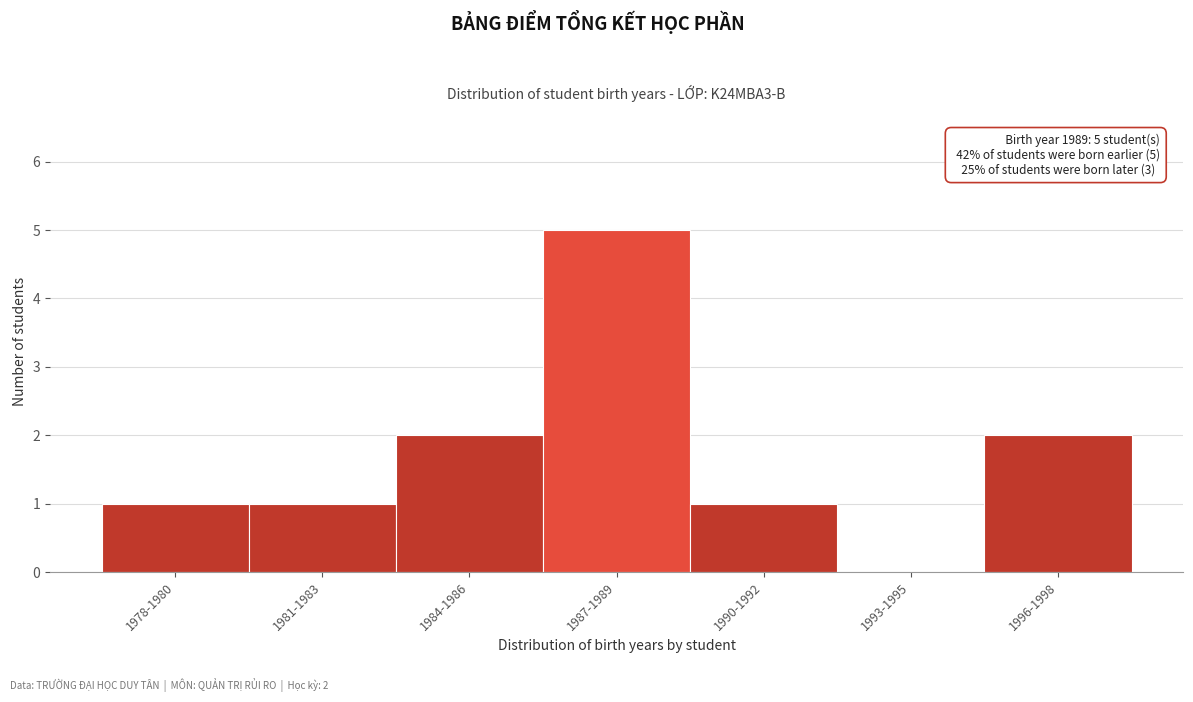

Reading right to left, extract all data points from this chart.

1996-1998=2	1993-1995=0	1990-1992=1	1987-1989=5	1984-1986=2	1981-1983=1	1978-1980=1